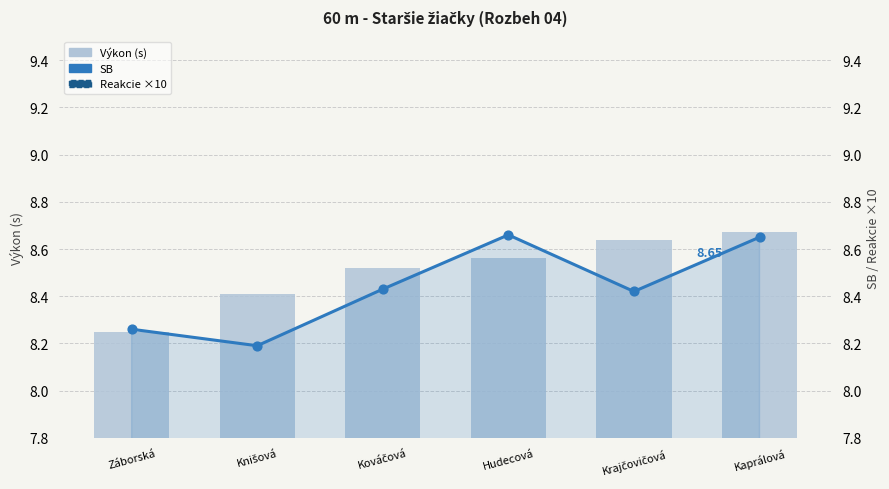

Which series reaches the maximum Y coordinate?

Výkon (s)